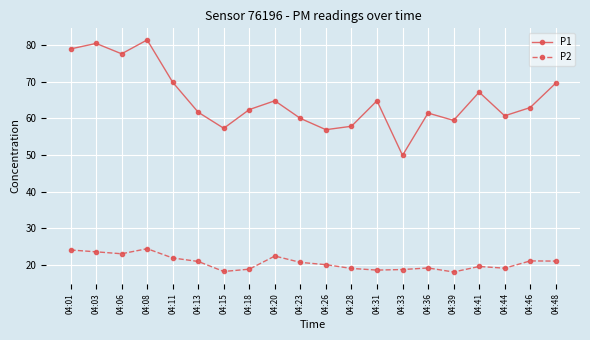

What is the difference between the maximum and minimum values in the P1 series?

31.5